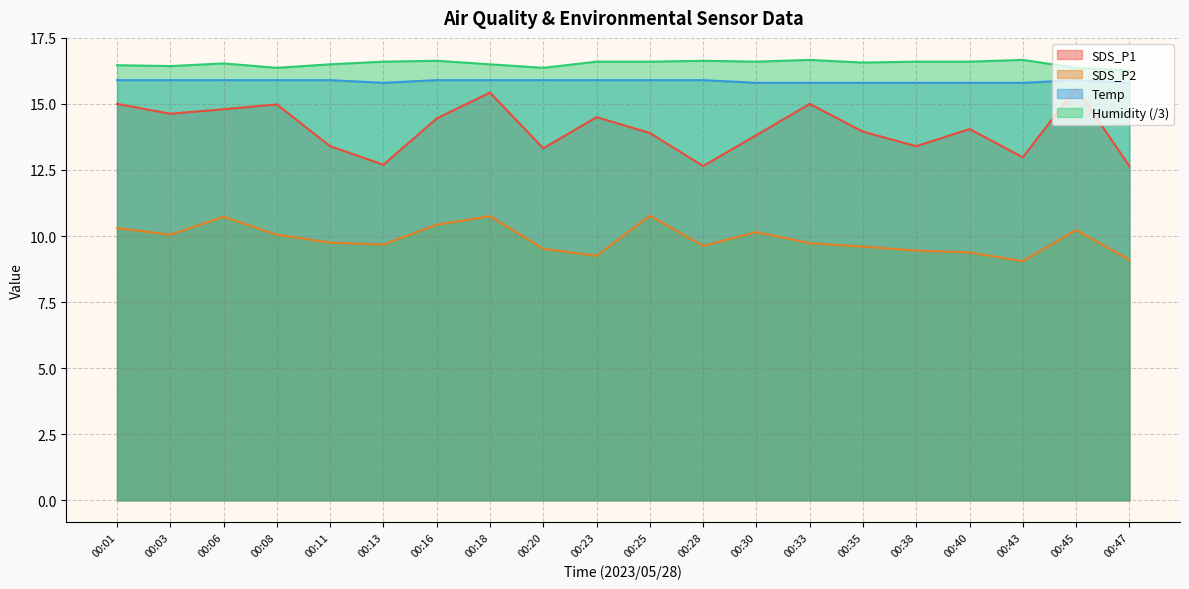

Rank the categories by SDS_P2 value from lowest to highest.

00:43, 00:47, 00:23, 00:40, 00:38, 00:20, 00:35, 00:28, 00:13, 00:33, 00:11, 00:03, 00:08, 00:30, 00:45, 00:01, 00:16, 00:06, 00:18, 00:25